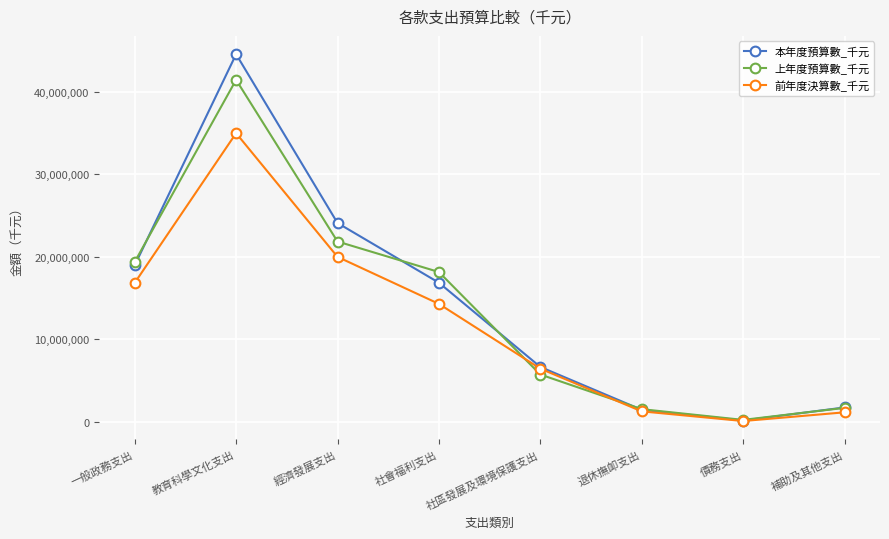

How many lines are shown in the chart?

3